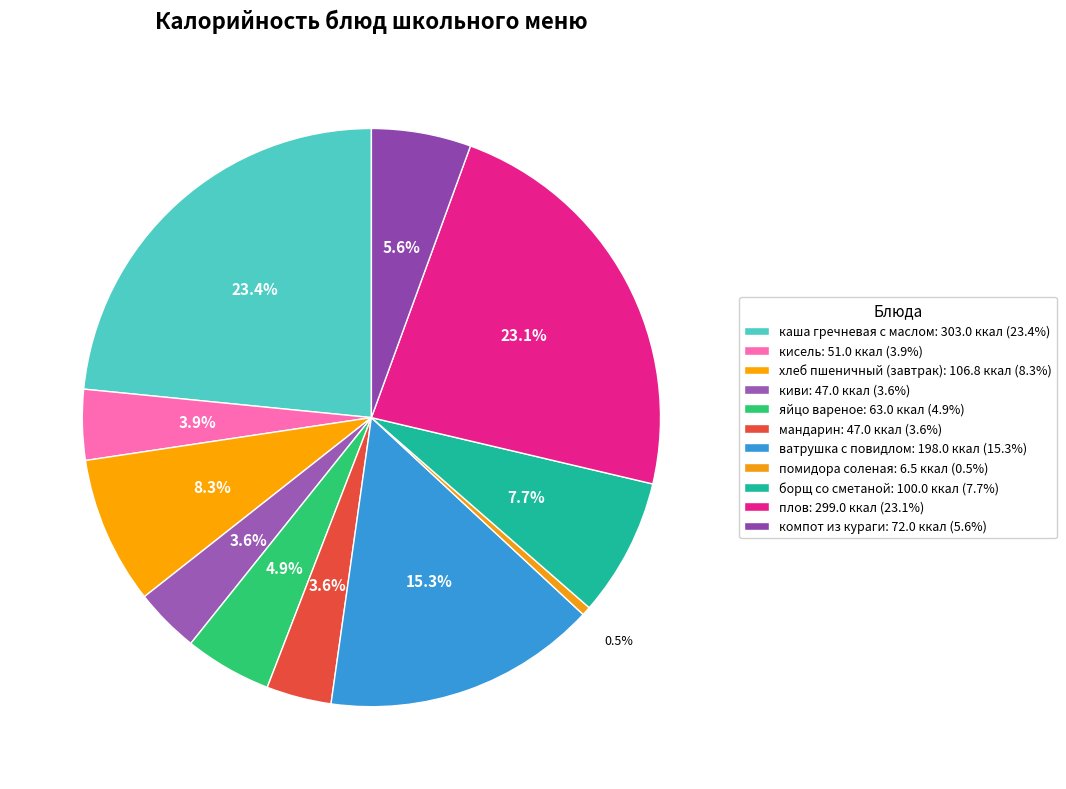

Count the number of slices in the pie.

11